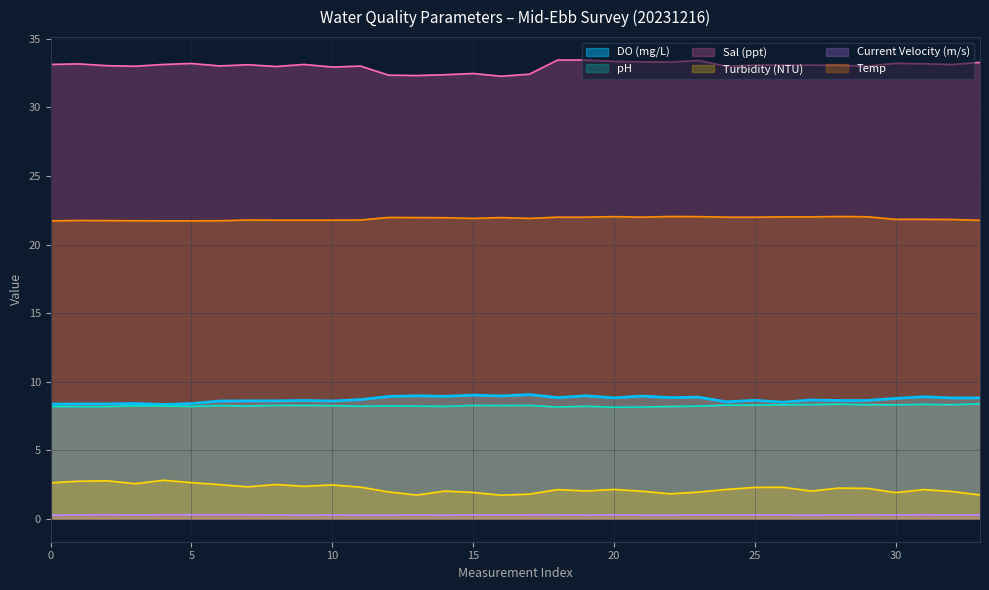

Which category has the highest value across all series?

18